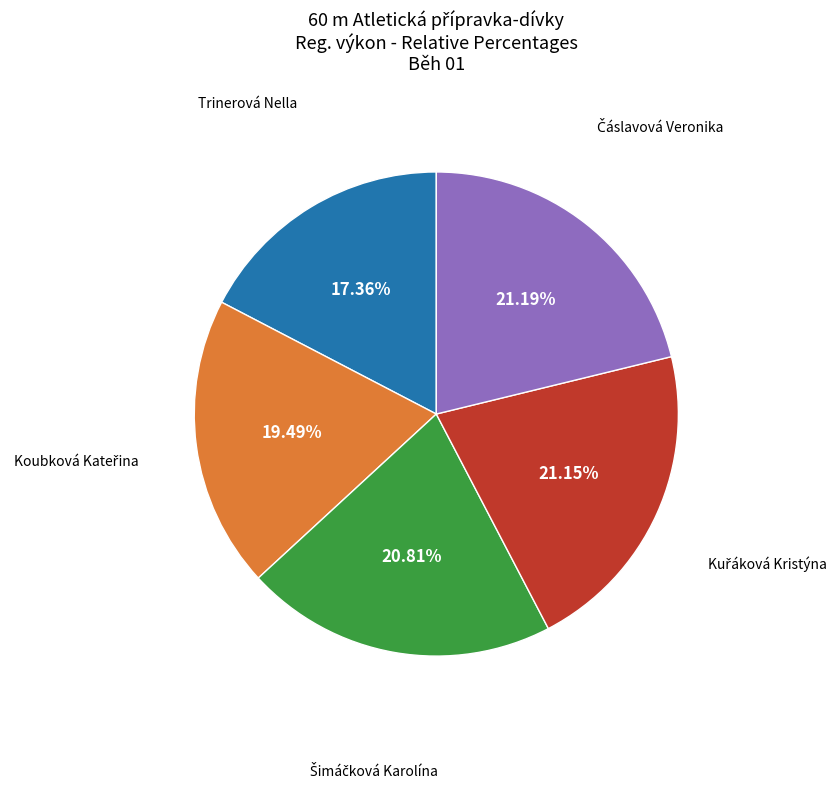

How many segments does this pie chart have?

5